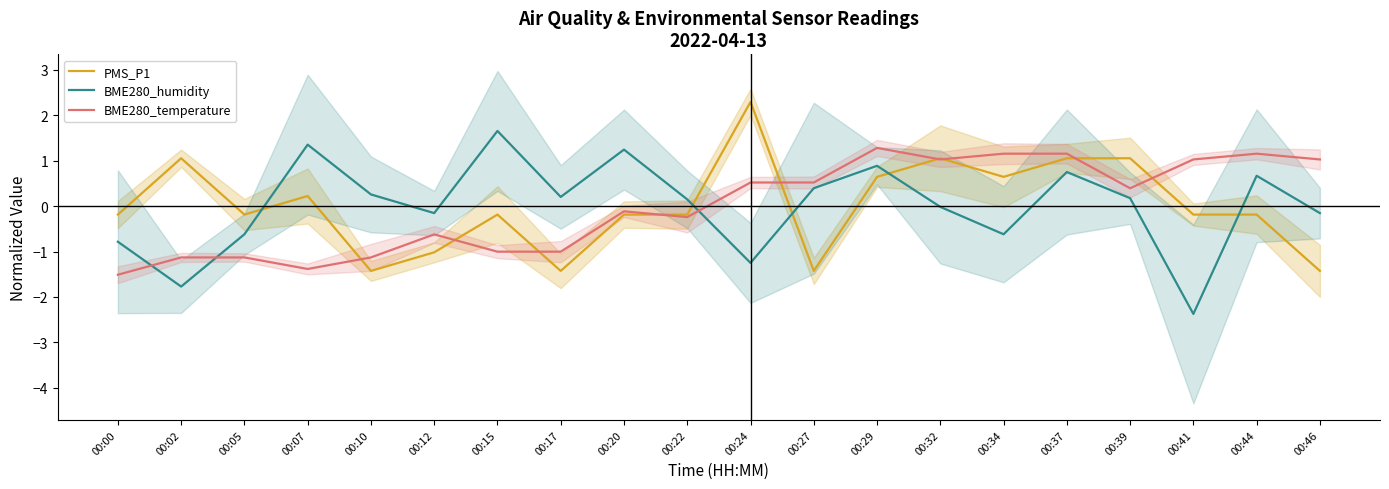

What is the greatest value displayed?

2.3